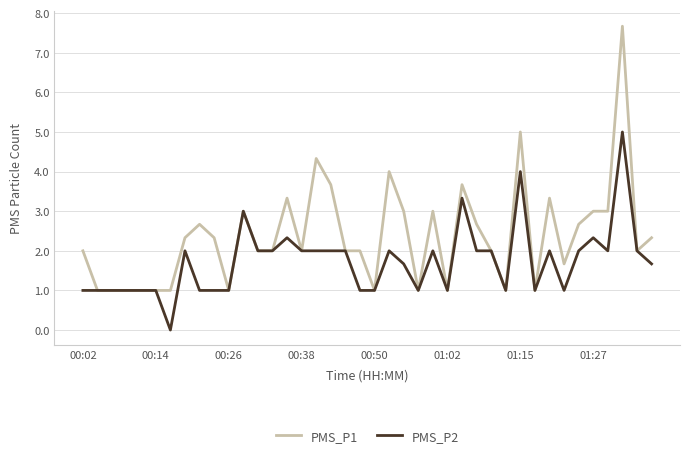

Which series has the largest total across all categories?

PMS_P1